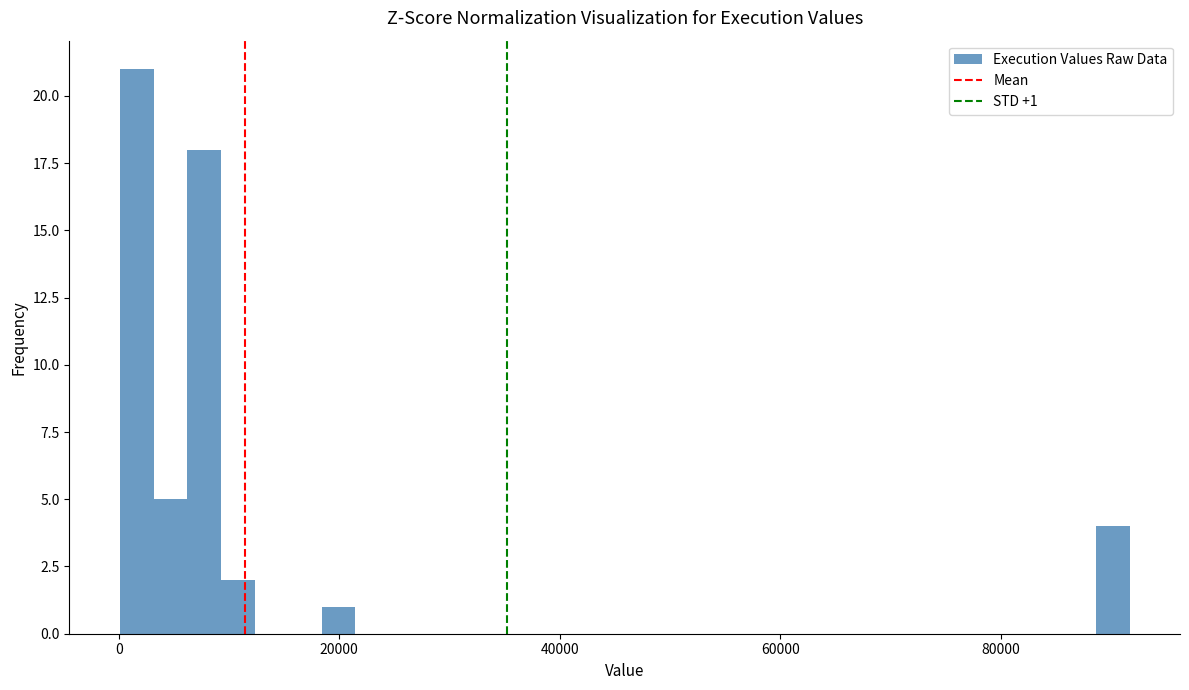

Read against the x-axis, roughly where is the centre of the tallest bar?

2000